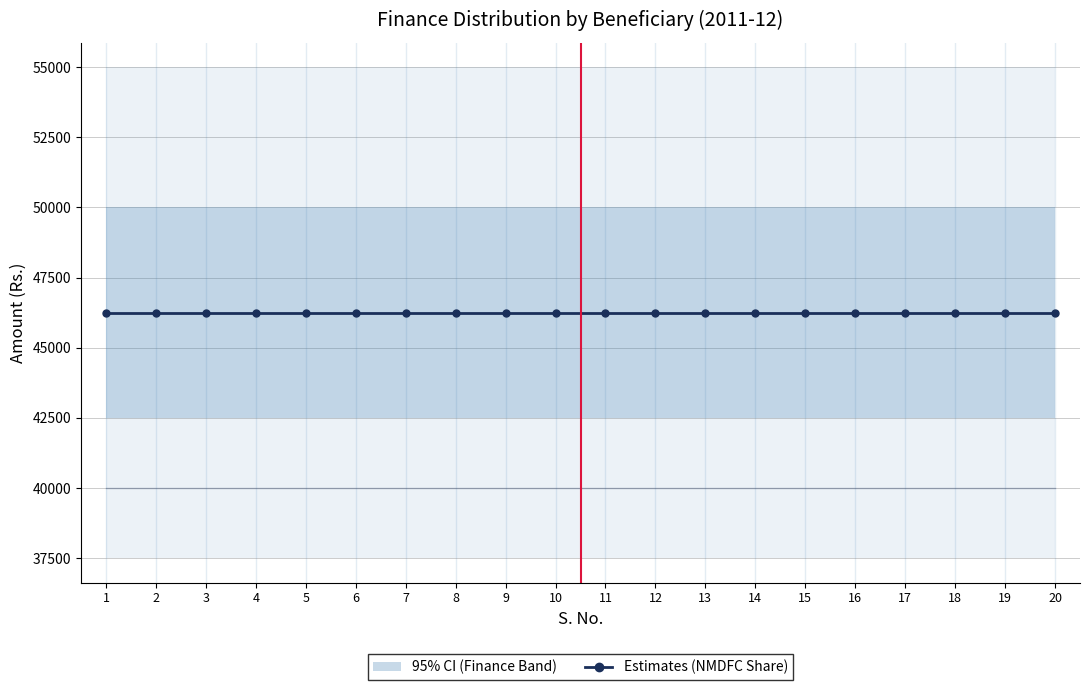

True or false: Margin Money (10%) has more than 0 interior local peaks.

False